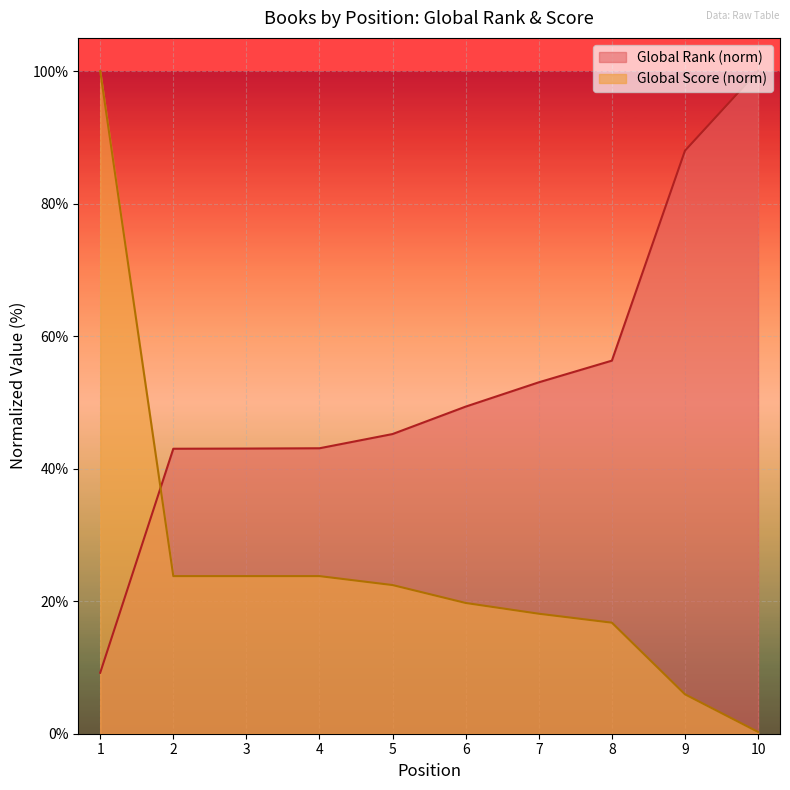

What are all the series names shown in the legend?

Global Rank (norm), Global Score (norm)